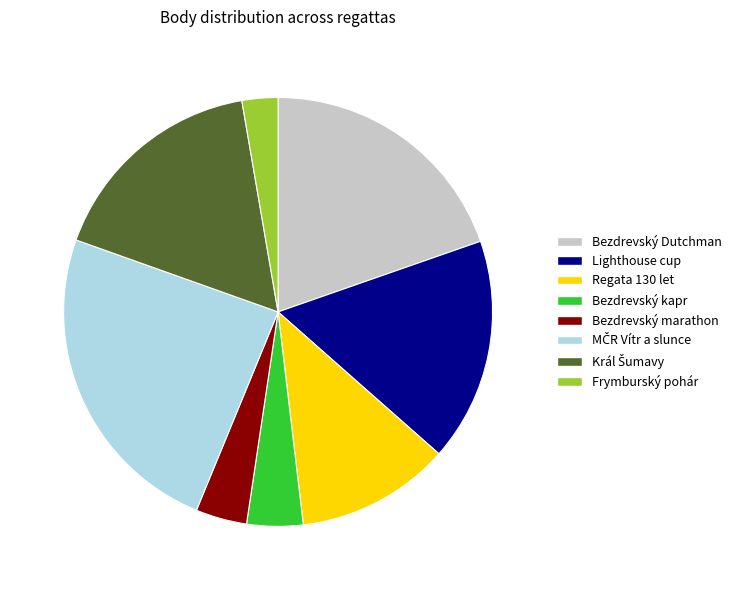

Combined, do Lighthouse cup and Bezdrevský Dutchman account for over 50%?

No